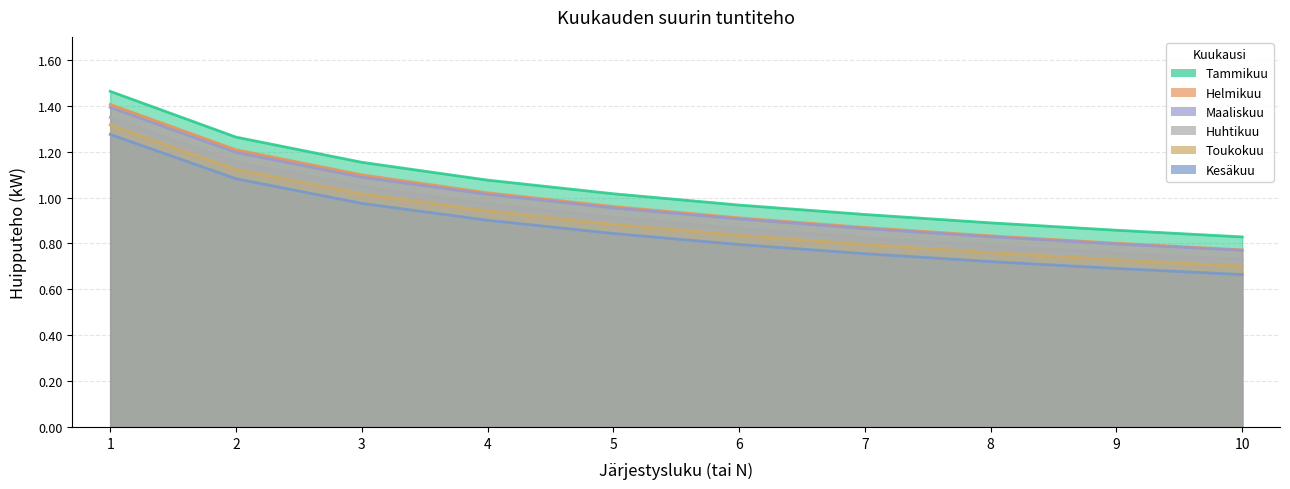

True or false: Huhtikuu has more than 2 interior local peaks.

False